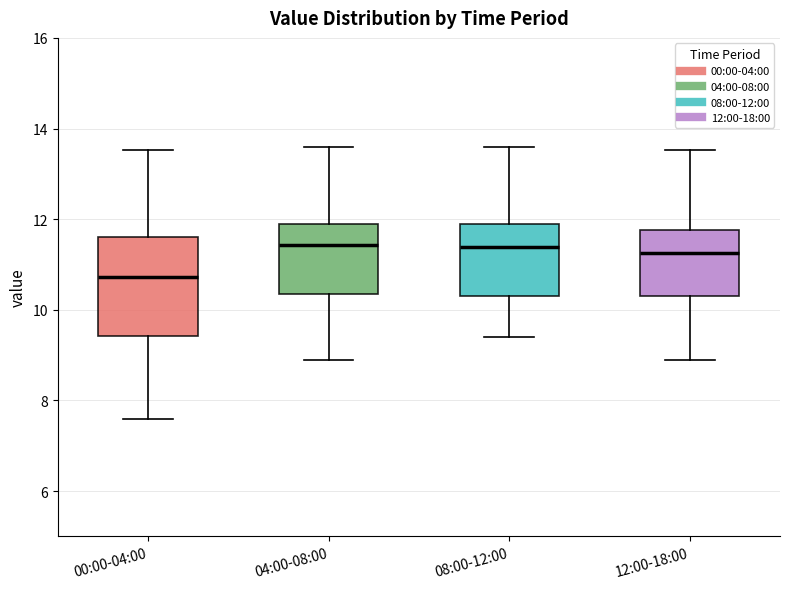

Which box's median line is the lowest?

00:00-04:00